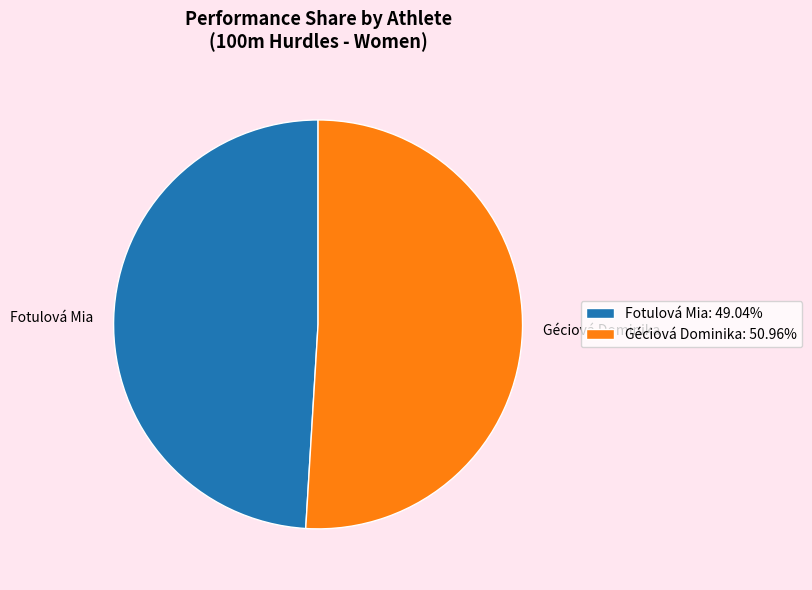

Does Fotulová Mia: 49.04% account for over 50% of the chart?

No